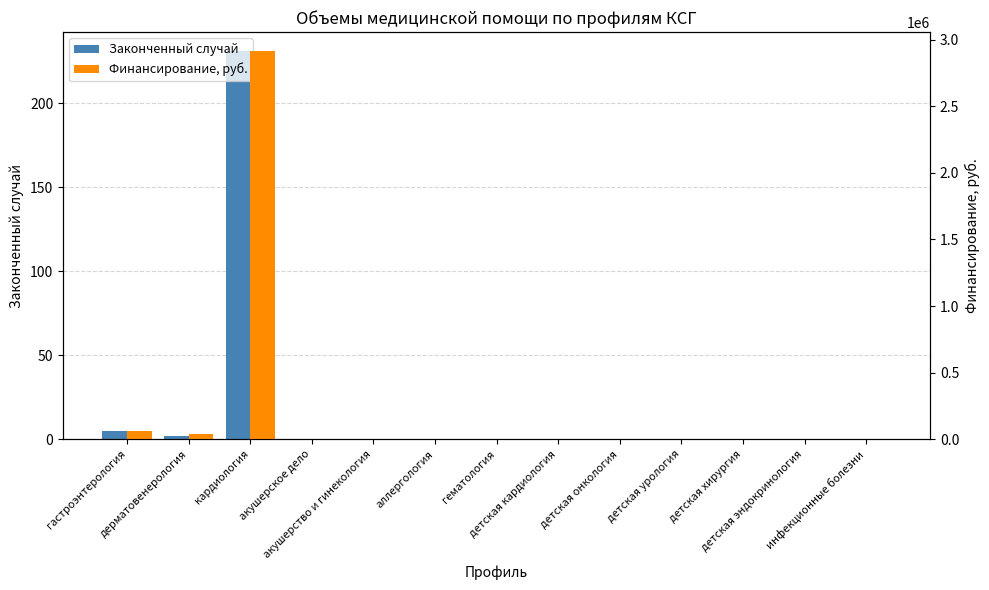

How many categories are shown in the chart?

13